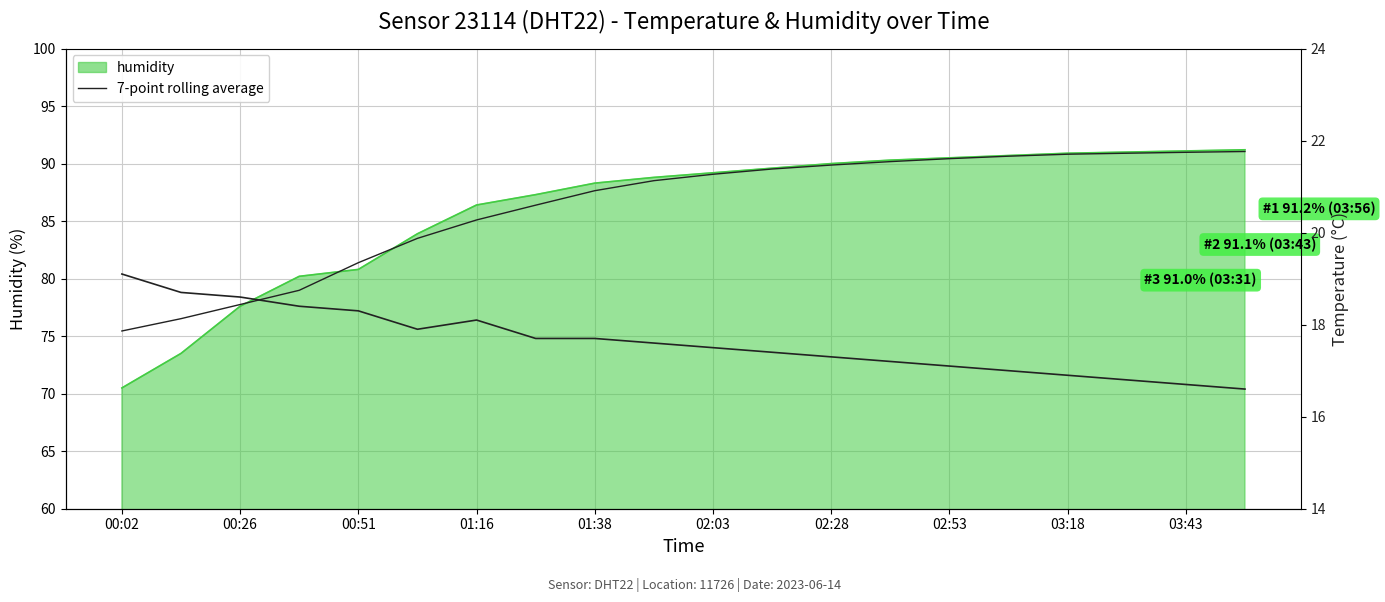

True or false: 7-point rolling average and temperature intersect in this chart.

False